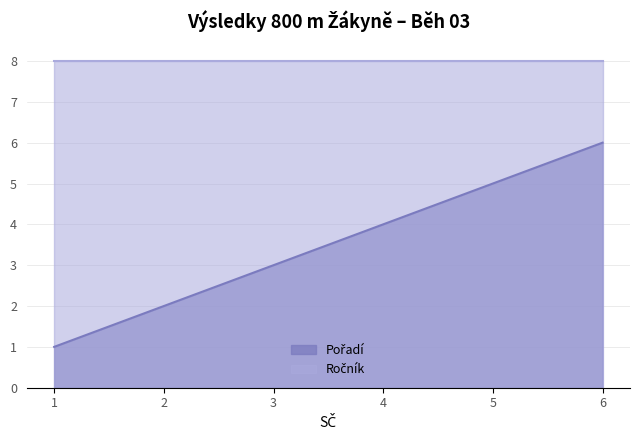

The value at 5 is 8. True or false?

False